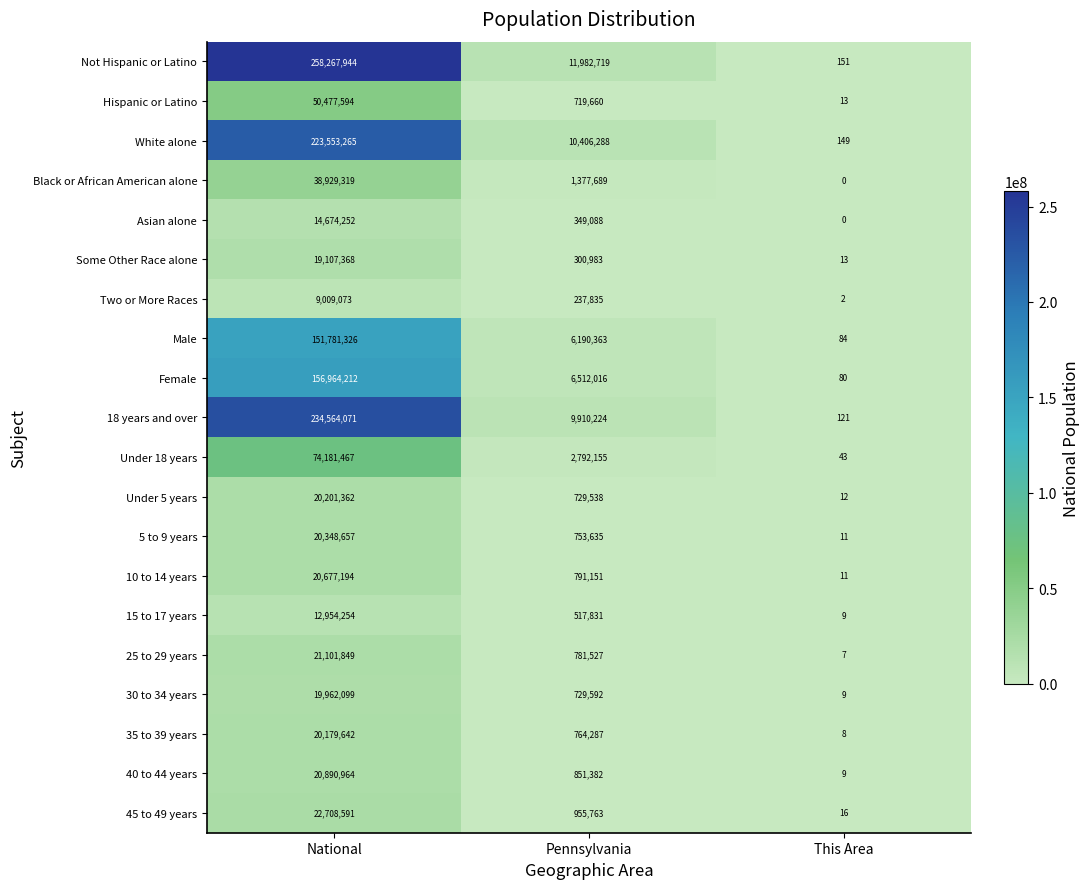

The value of 10 to 14 years at Pennsylvania is 791151. True or false?

True